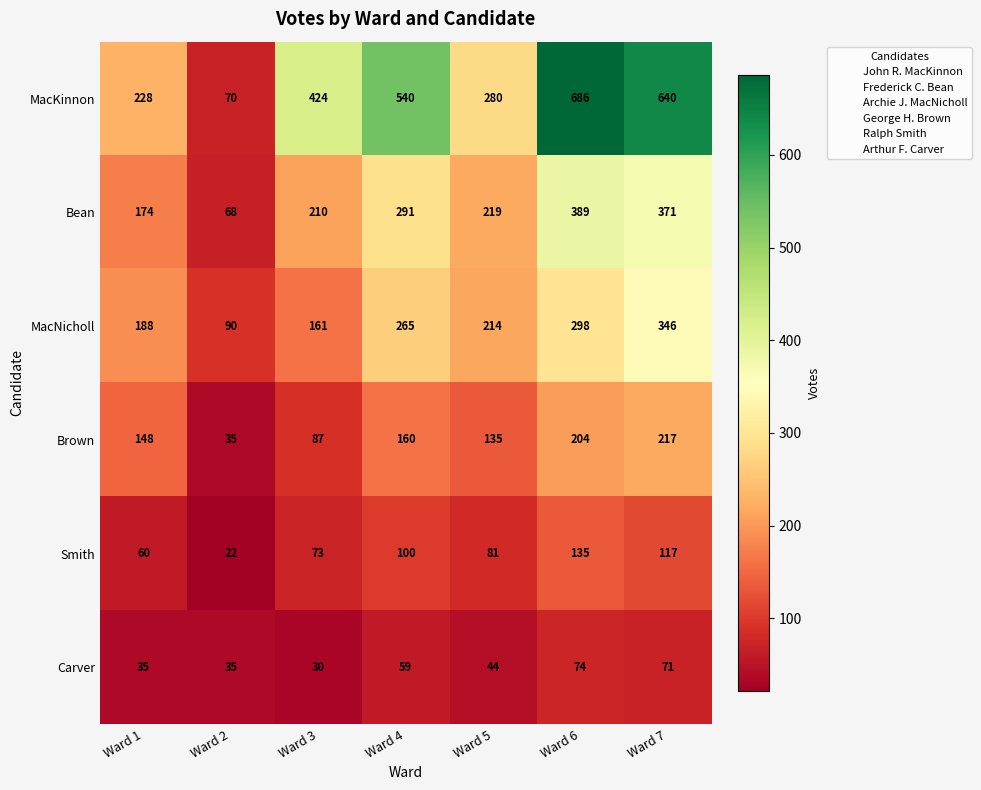

What is the spread (max minus min) of values at Ward 7?

569